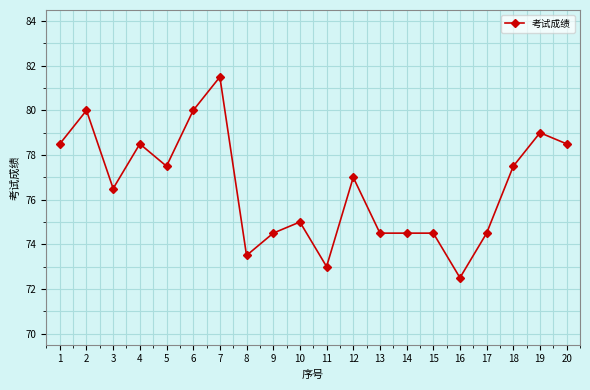

Is it true that the value at 7 is 81.5?

True